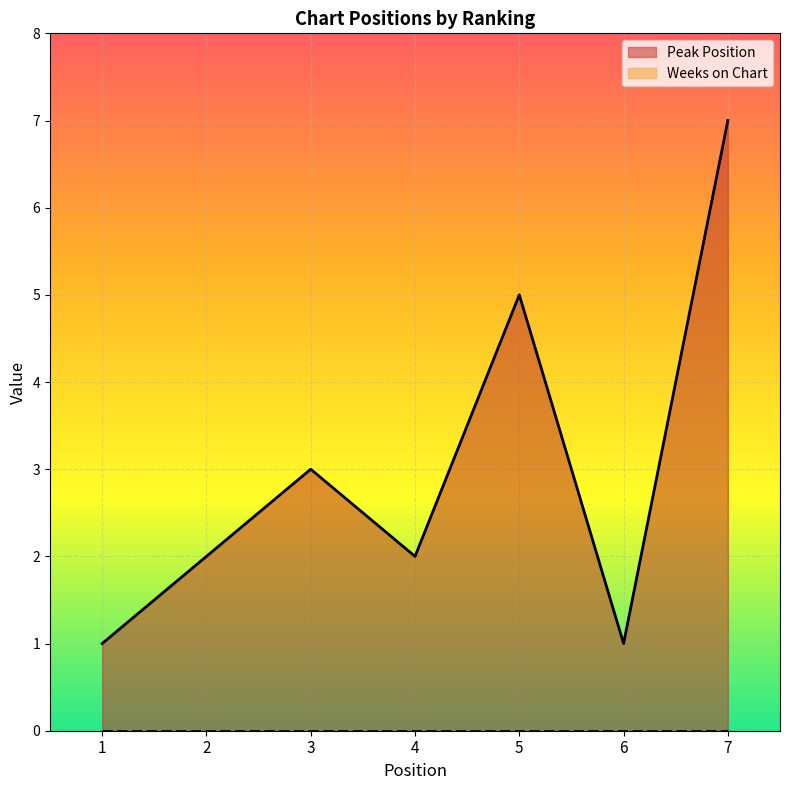

Which category has the highest value in the Peak Position series?

7